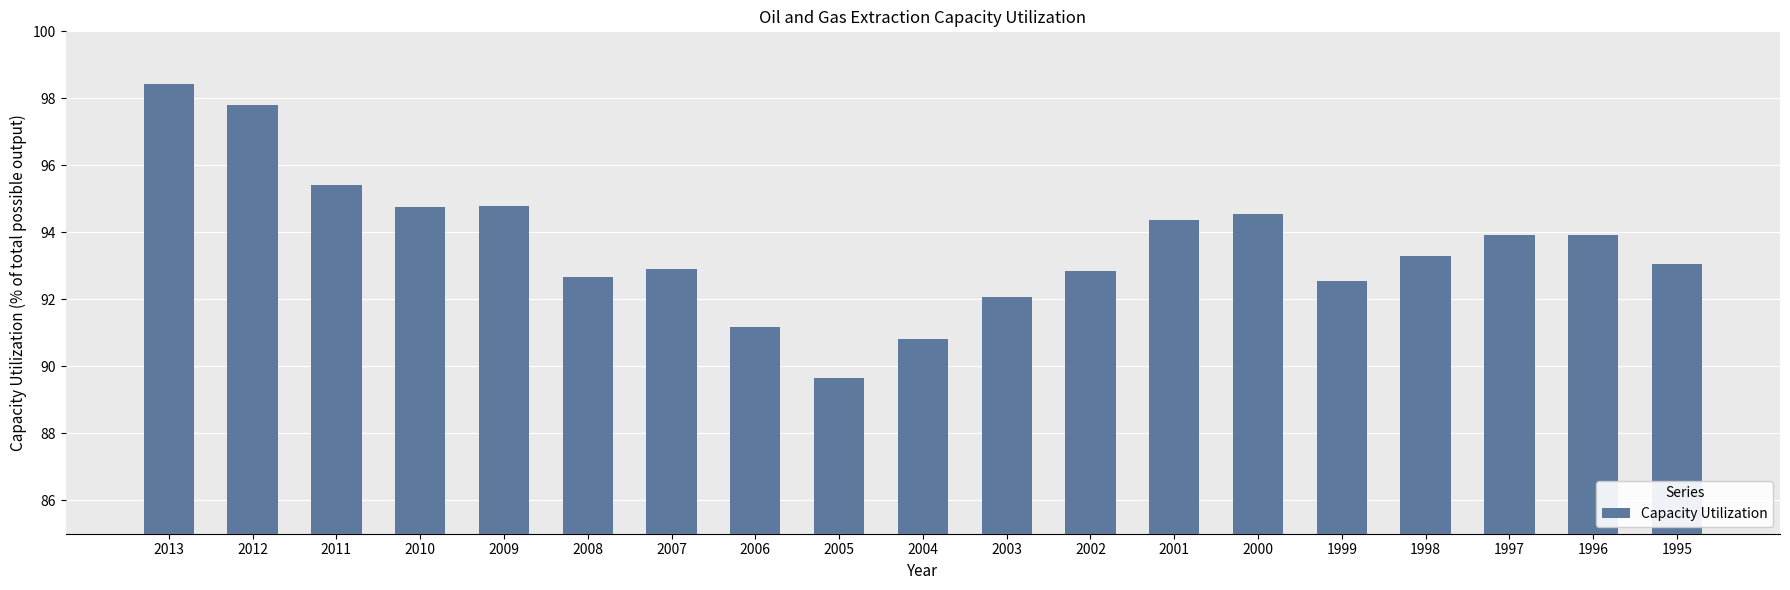

At which label does the data first exceed 93?

2013